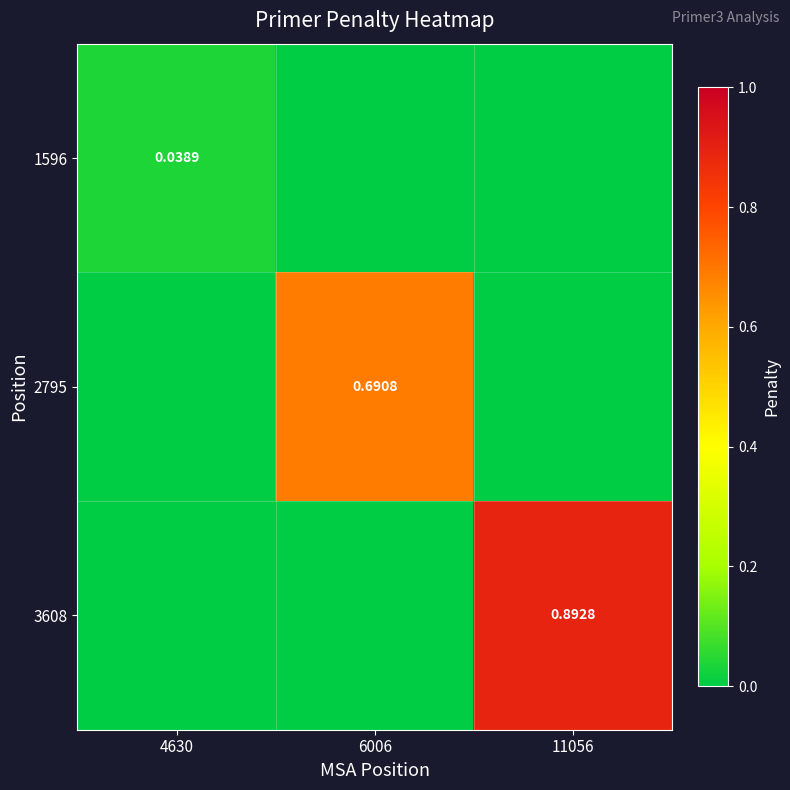

At 6006, list the series in order from largest to smallest.

2795, 1596, 3608